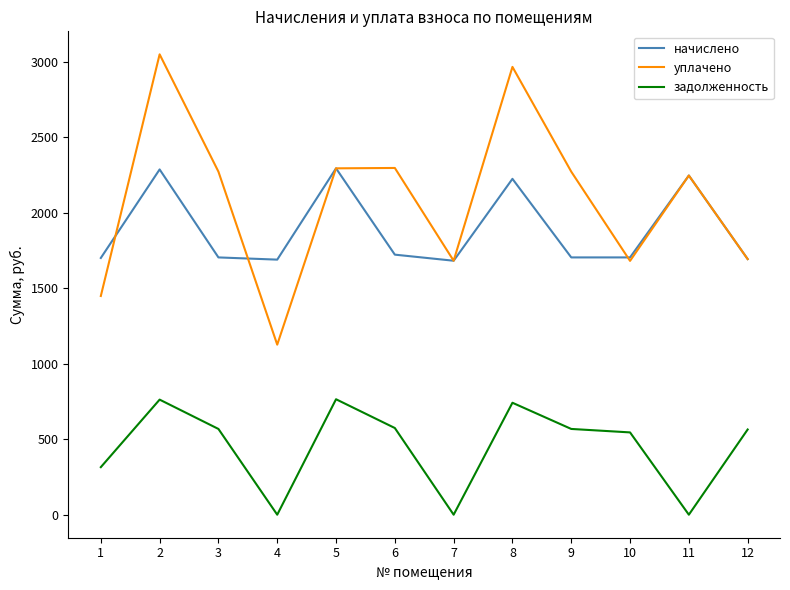

What is the highest value of the уплачено series?

3050.1